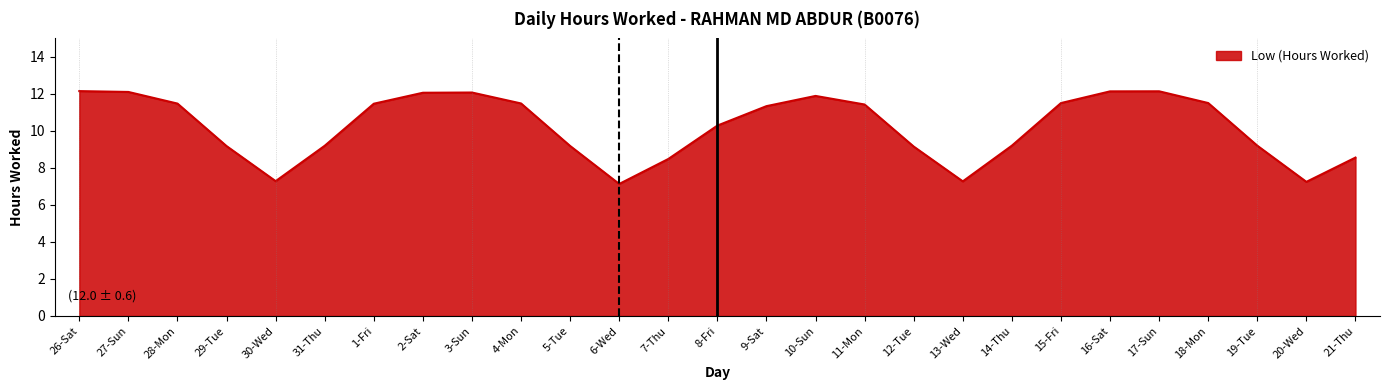

What position from the right is 16-Sat?

6